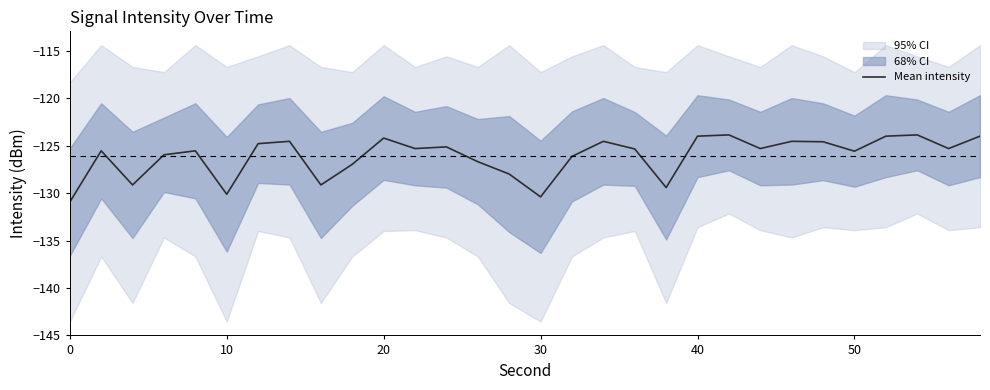

What is the sum of all values?

-3782.3